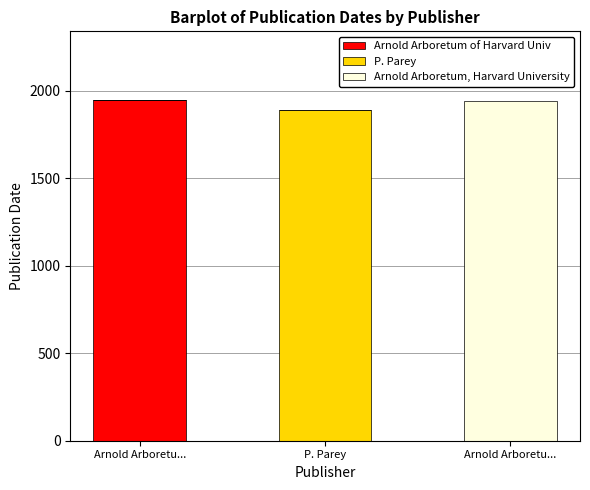

The value of Arnold Arboretum of Harvard Univ at Arnold Arboretu... is 462. True or false?

False